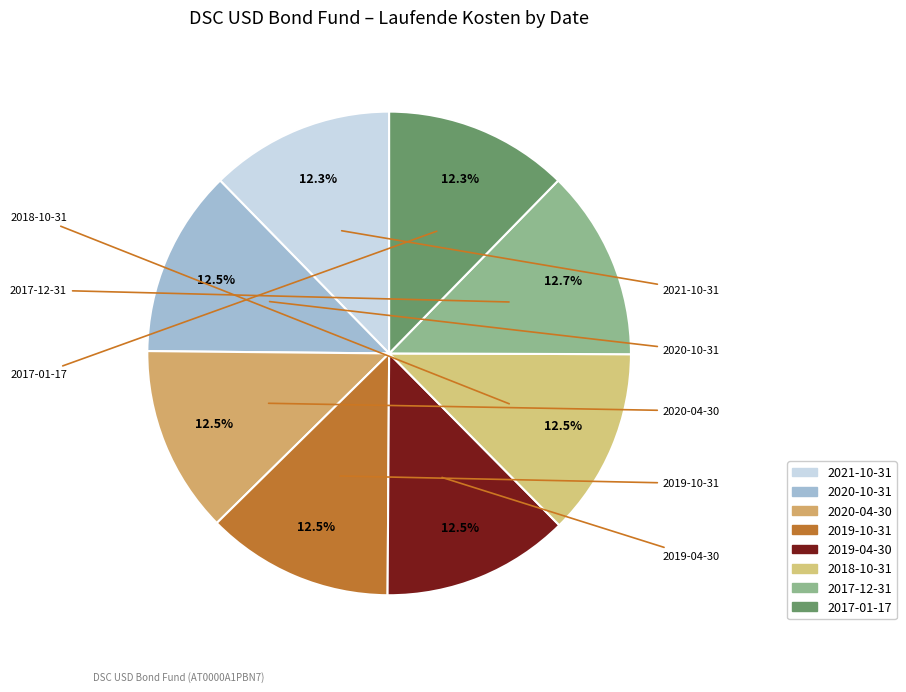

How many slices are in this pie chart?

8